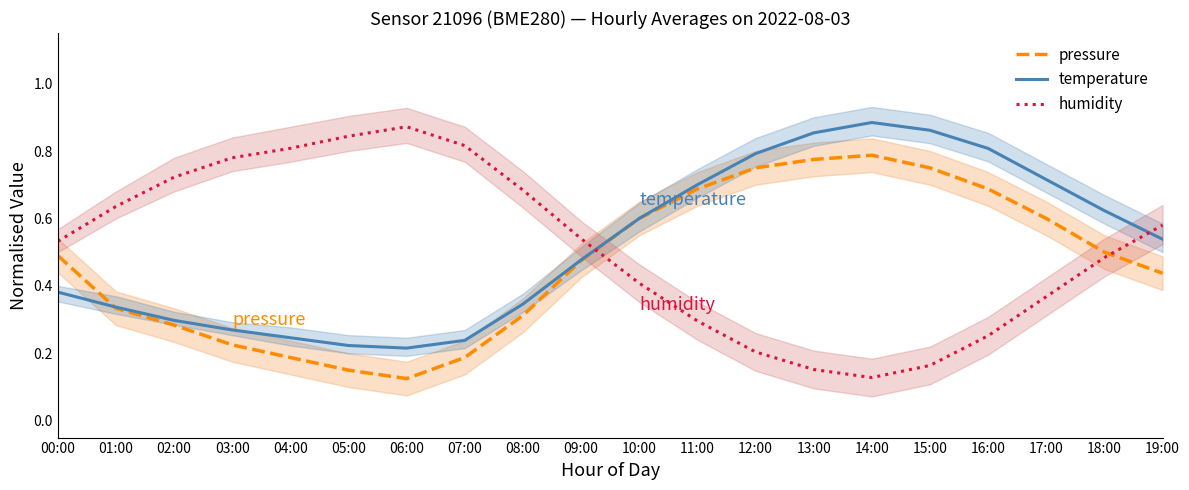

How many times do temperature and humidity cross each other?

2